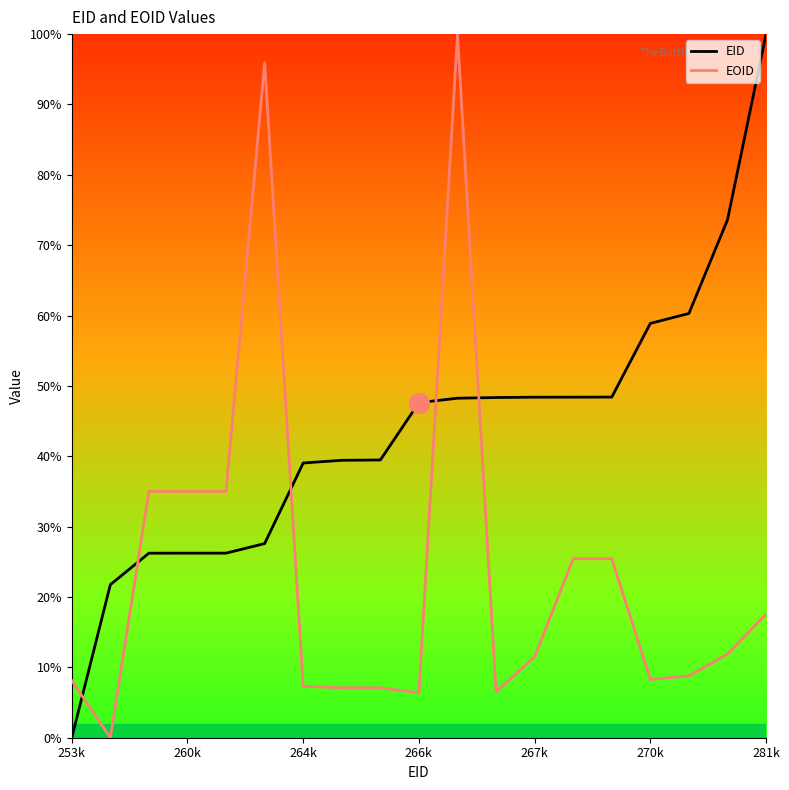

What are all the series names shown in the legend?

EID, EOID